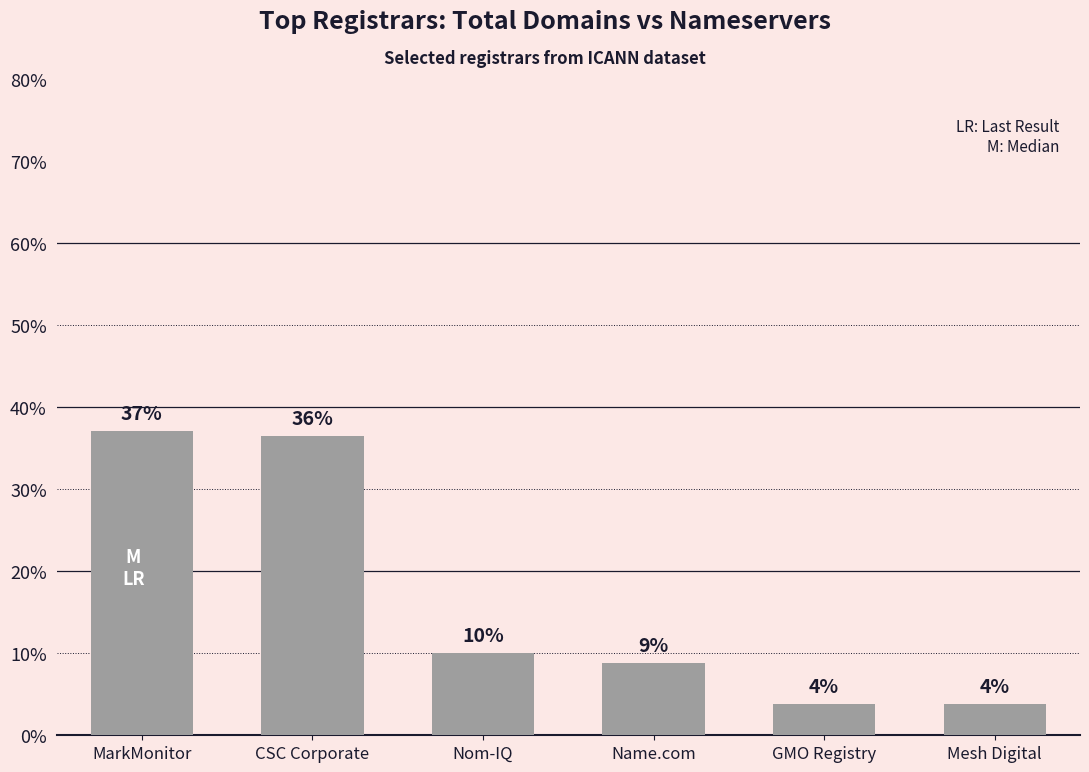

Rank the categories by value from lowest to highest.

GMO Registry, Mesh Digital, Name.com, Nom-IQ, CSC Corporate, MarkMonitor